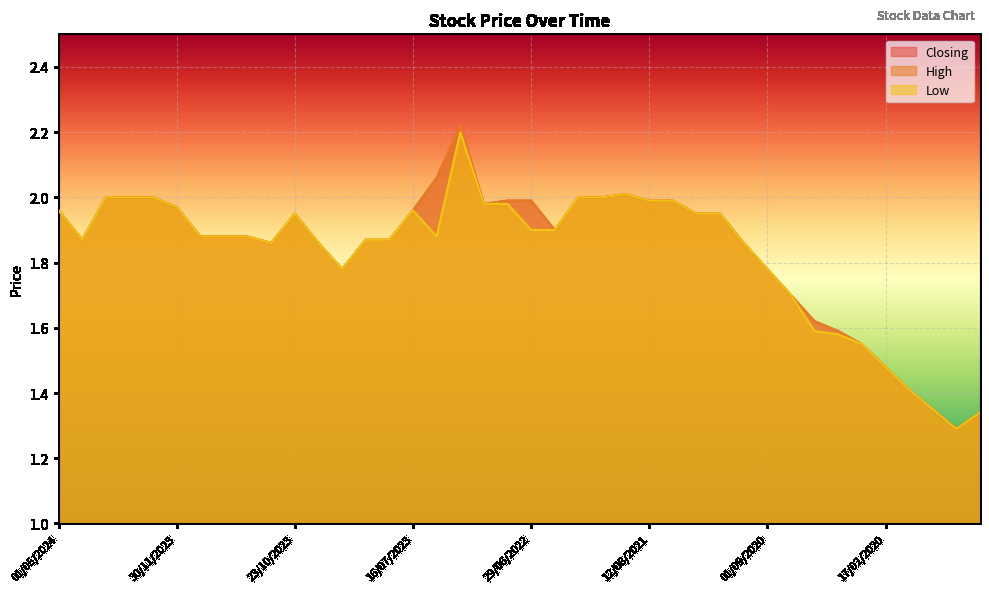

What is the label of the 17th point from the right?

03/10/2021